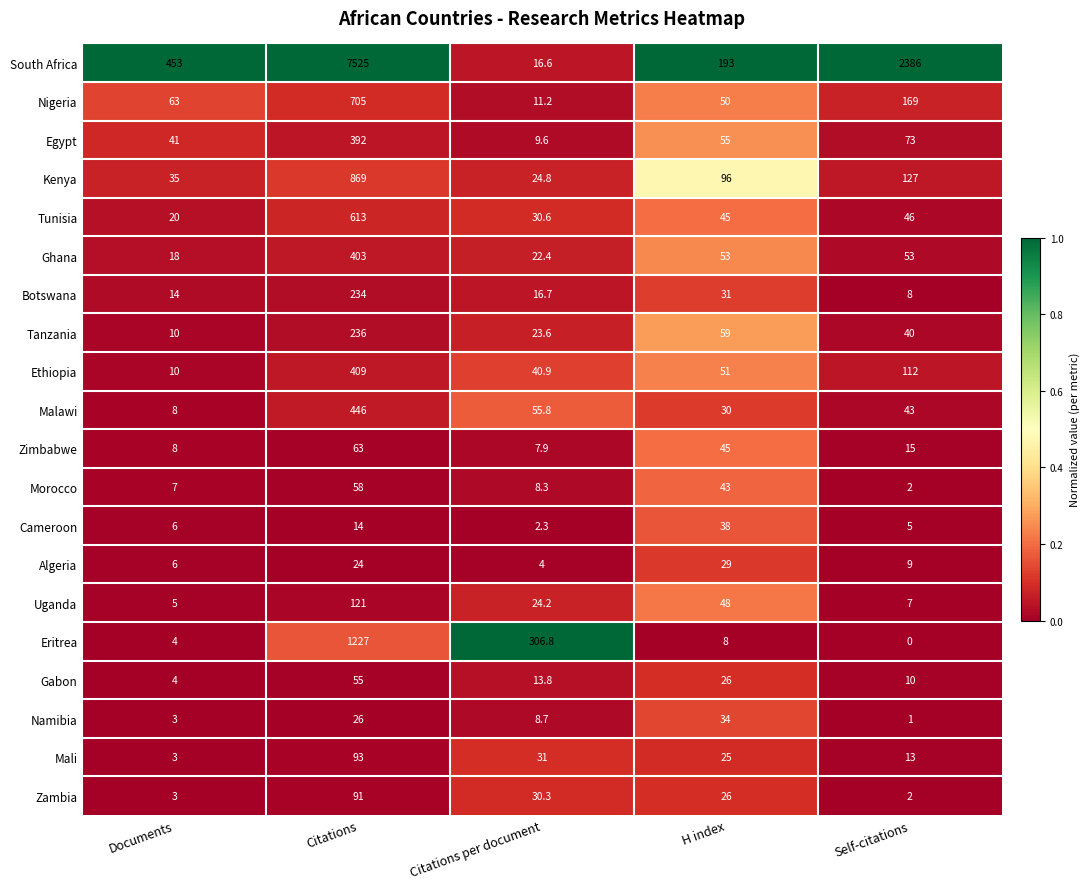

Which label corresponds to the largest value in the chart?

Citations